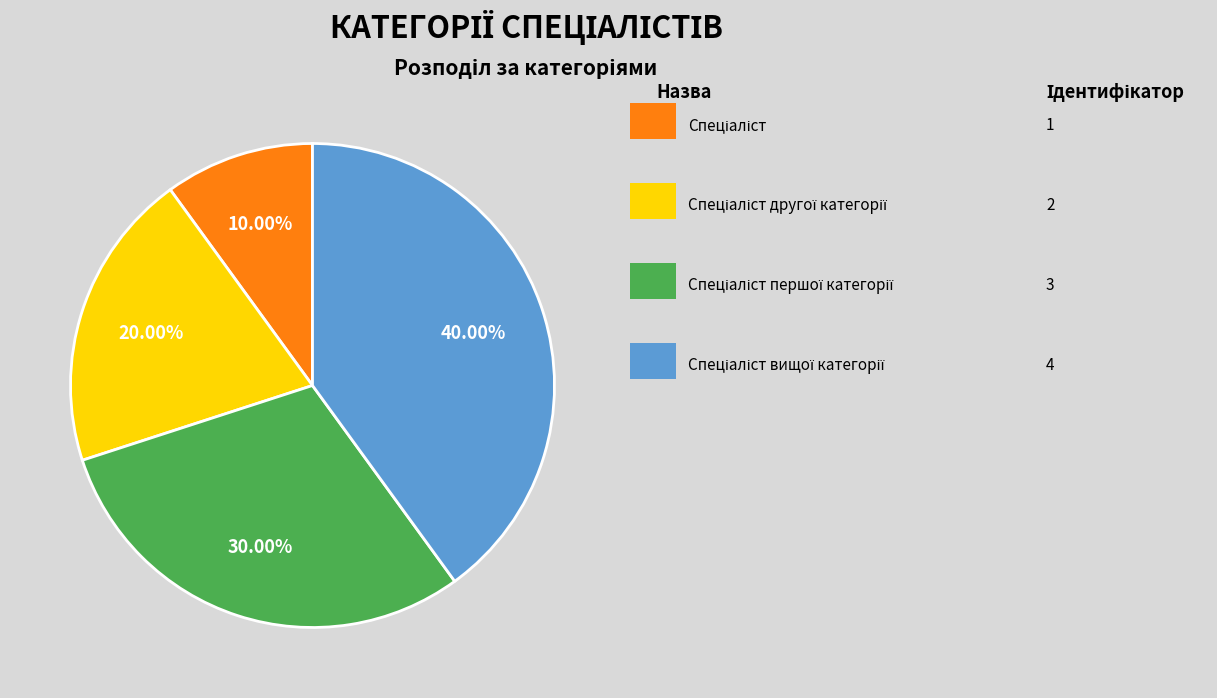

Is there a majority slice in this chart?

No